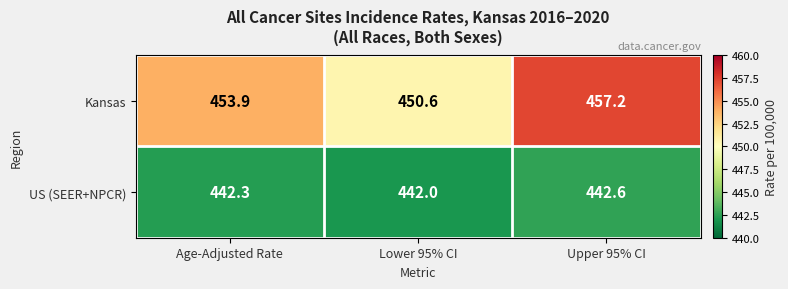

What is the average value of the Kansas series?

453.9